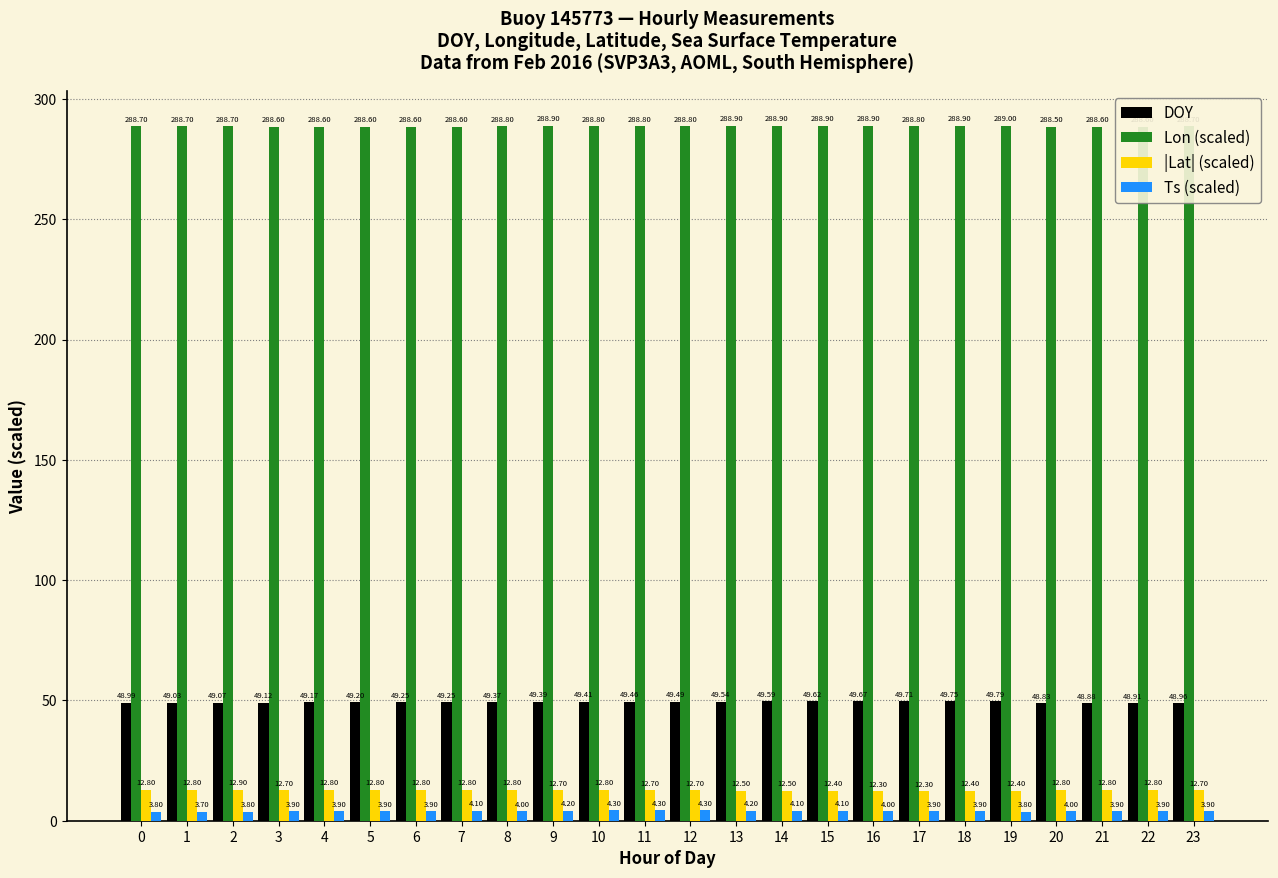

Which series has the widest spread of values?

DOY